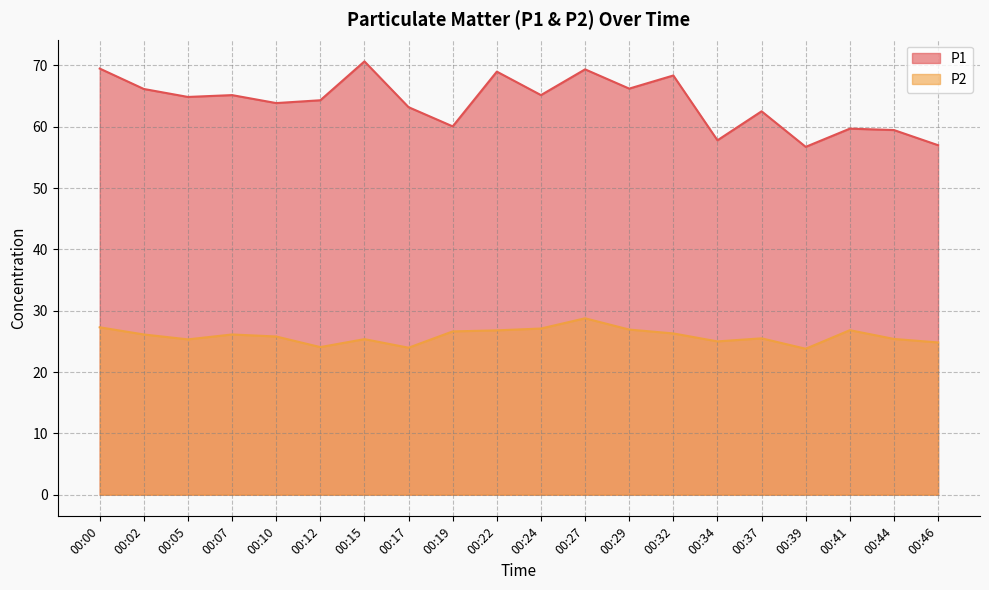

Which category has the lowest value in the P2 series?

00:39